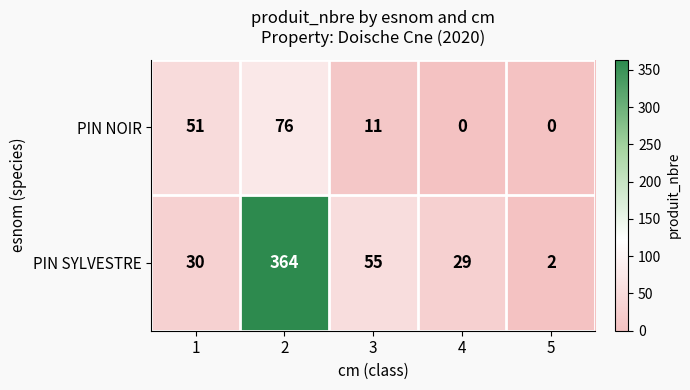

Reading left to right, list all the values displayed in this chart.

PIN NOIR: 1=51	2=76	3=11	4=0	5=0
PIN SYLVESTRE: 1=30	2=364	3=55	4=29	5=2